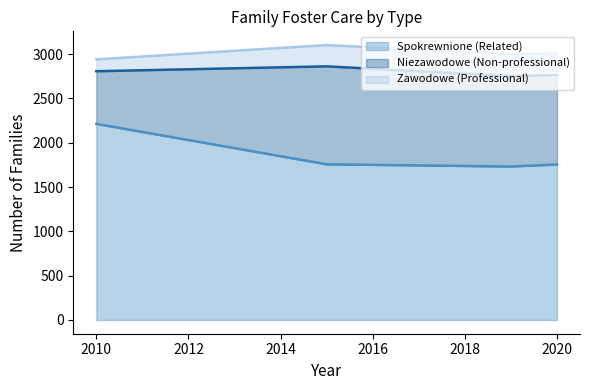

Which category has the highest value in the Spokrewnione (Related) series?

2010